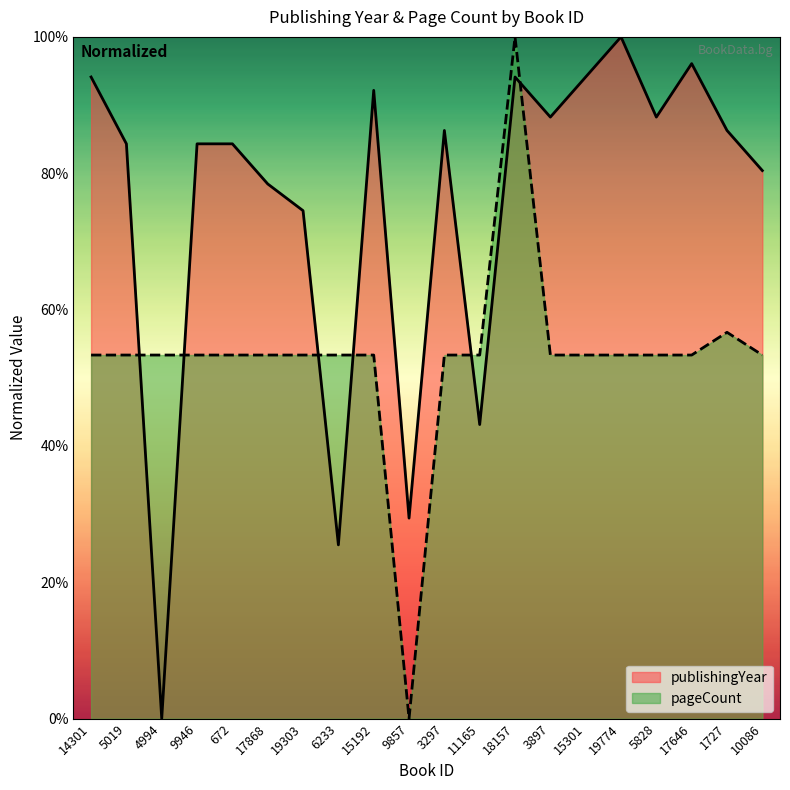

What is the label of the 1st point from the right?

10086